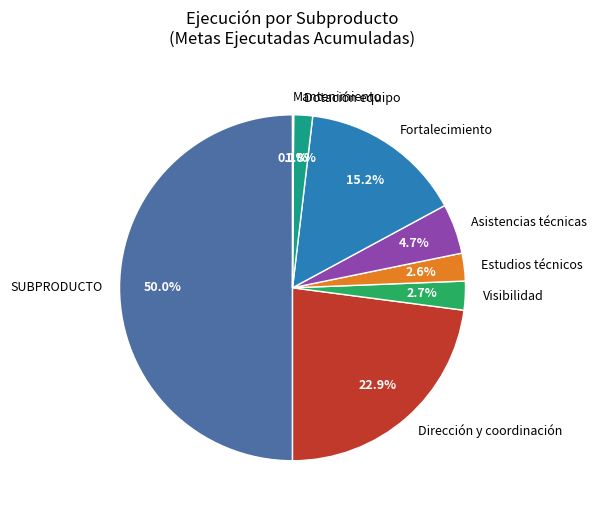

Does Fortalecimiento represent more than half of the total?

No